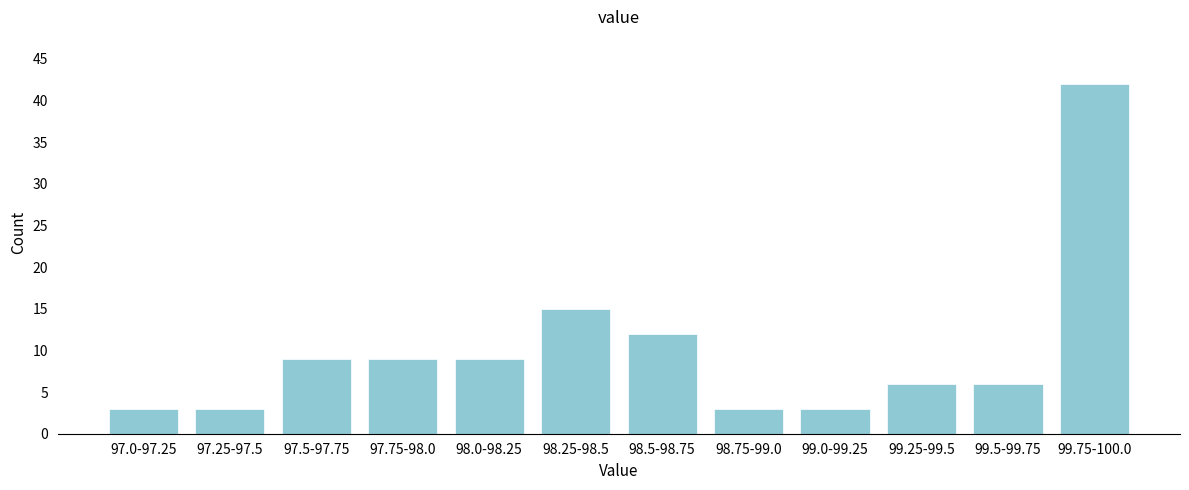

Reading right to left, extract all data points from this chart.

42	6	6	3	3	12	15	9	9	9	3	3